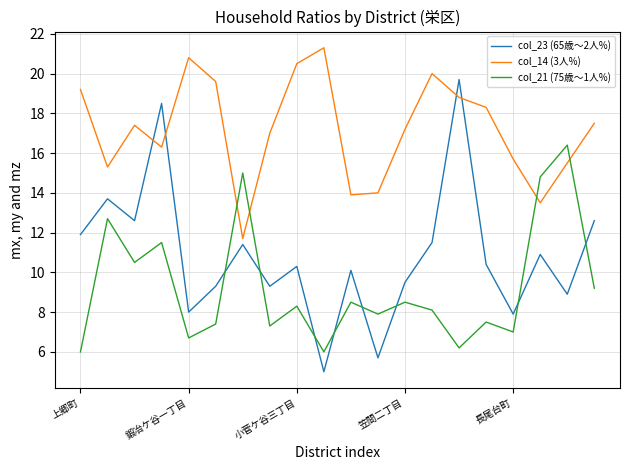

How many lines are shown in the chart?

3